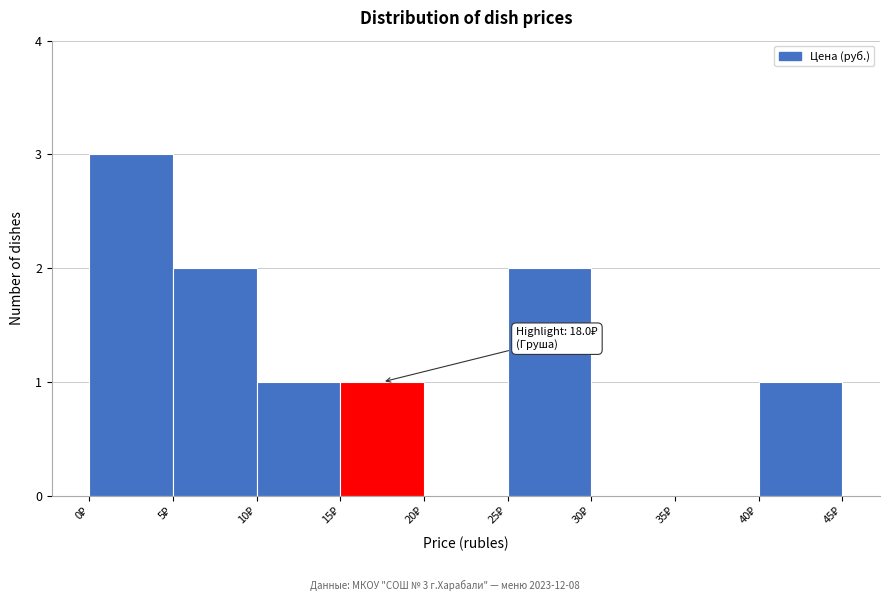

Over which range of the x-axis is the bar tallest?

0 to 5